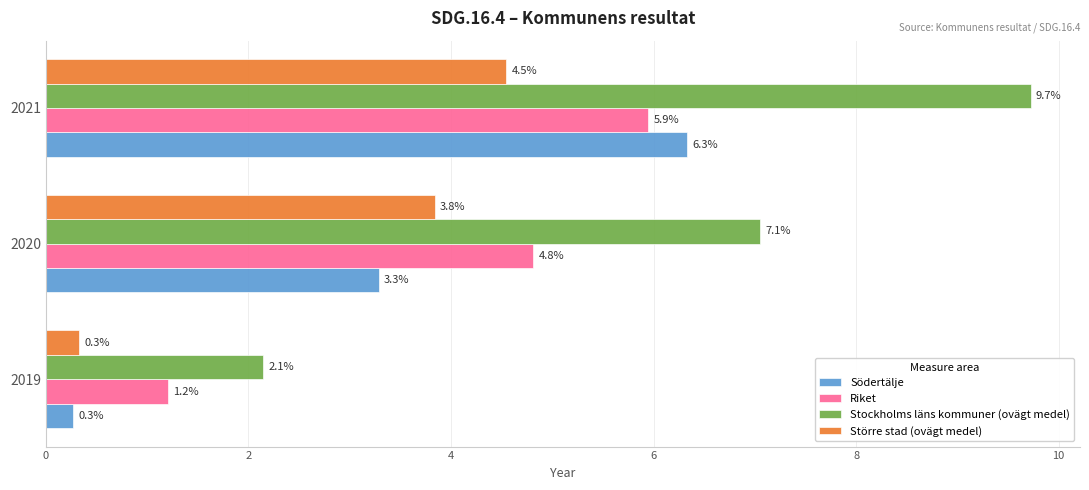

Which series has the largest total across all categories?

Stockholms läns kommuner (ovägt medel)